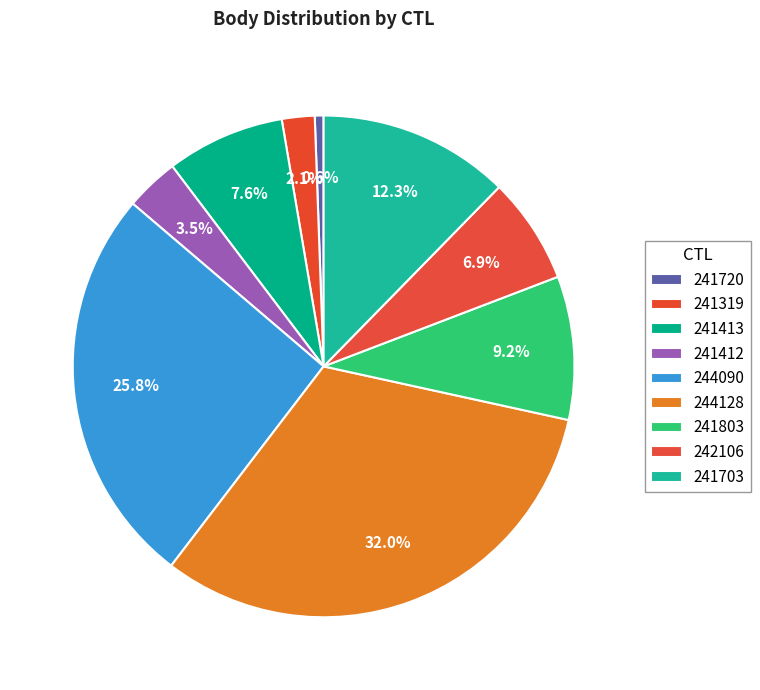

Count the number of slices in the pie.

9